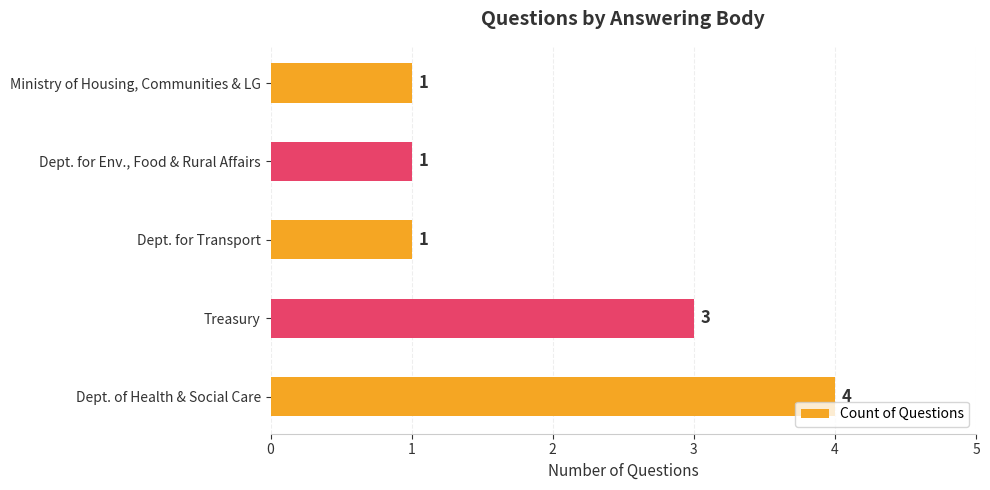

How many bars are there in total?

5